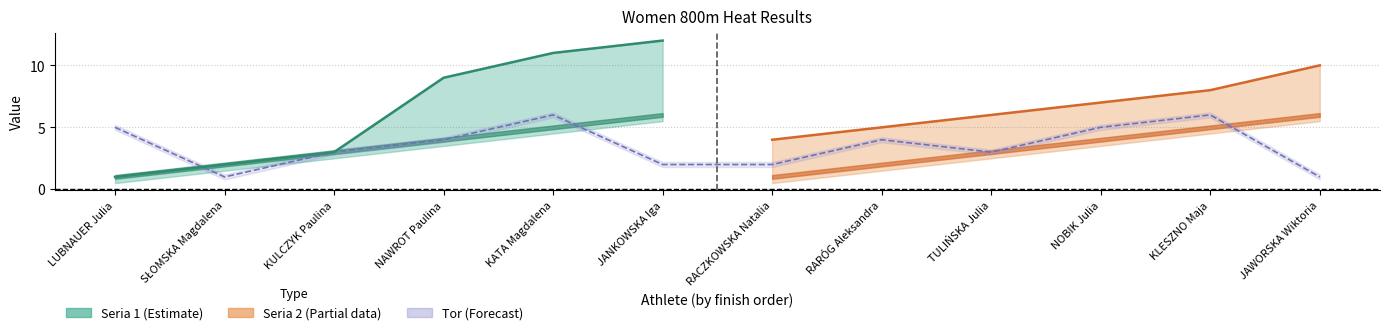

Does the chart have visible grid lines?

Yes